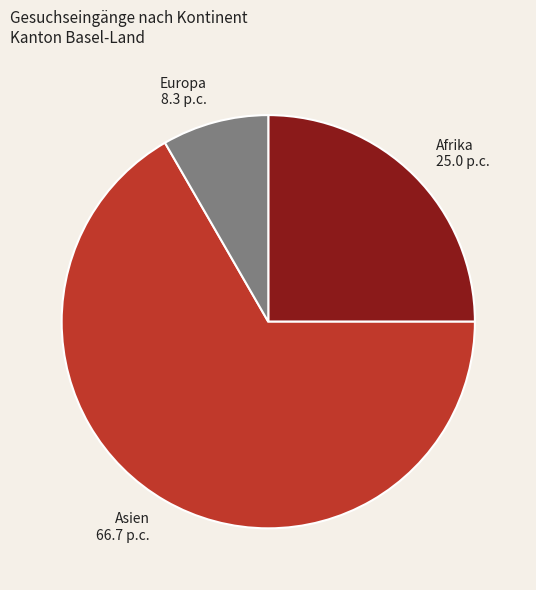

True or false: Europa 8.3 p.c. accounts for 1% of the total.

False